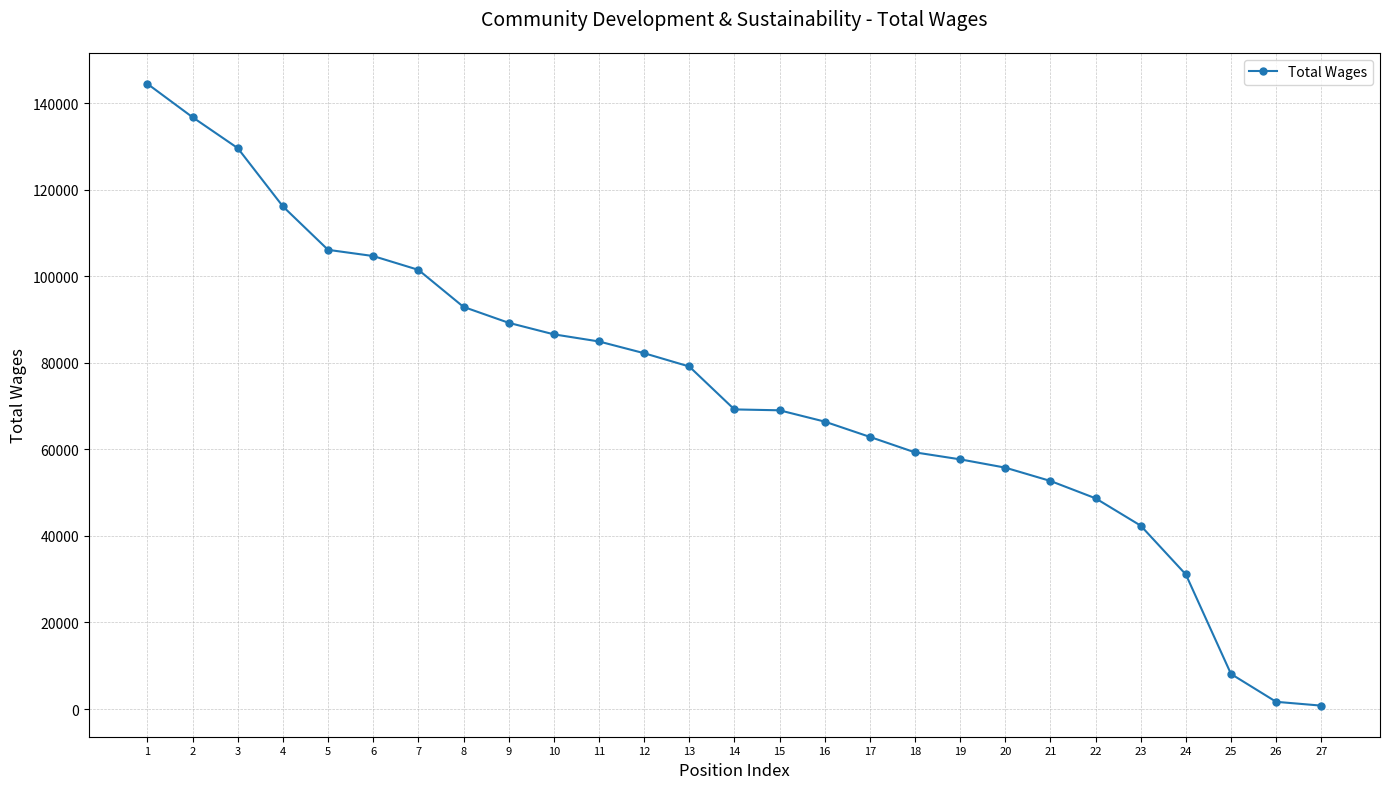

What is the value of the 17th point from the left?

62879